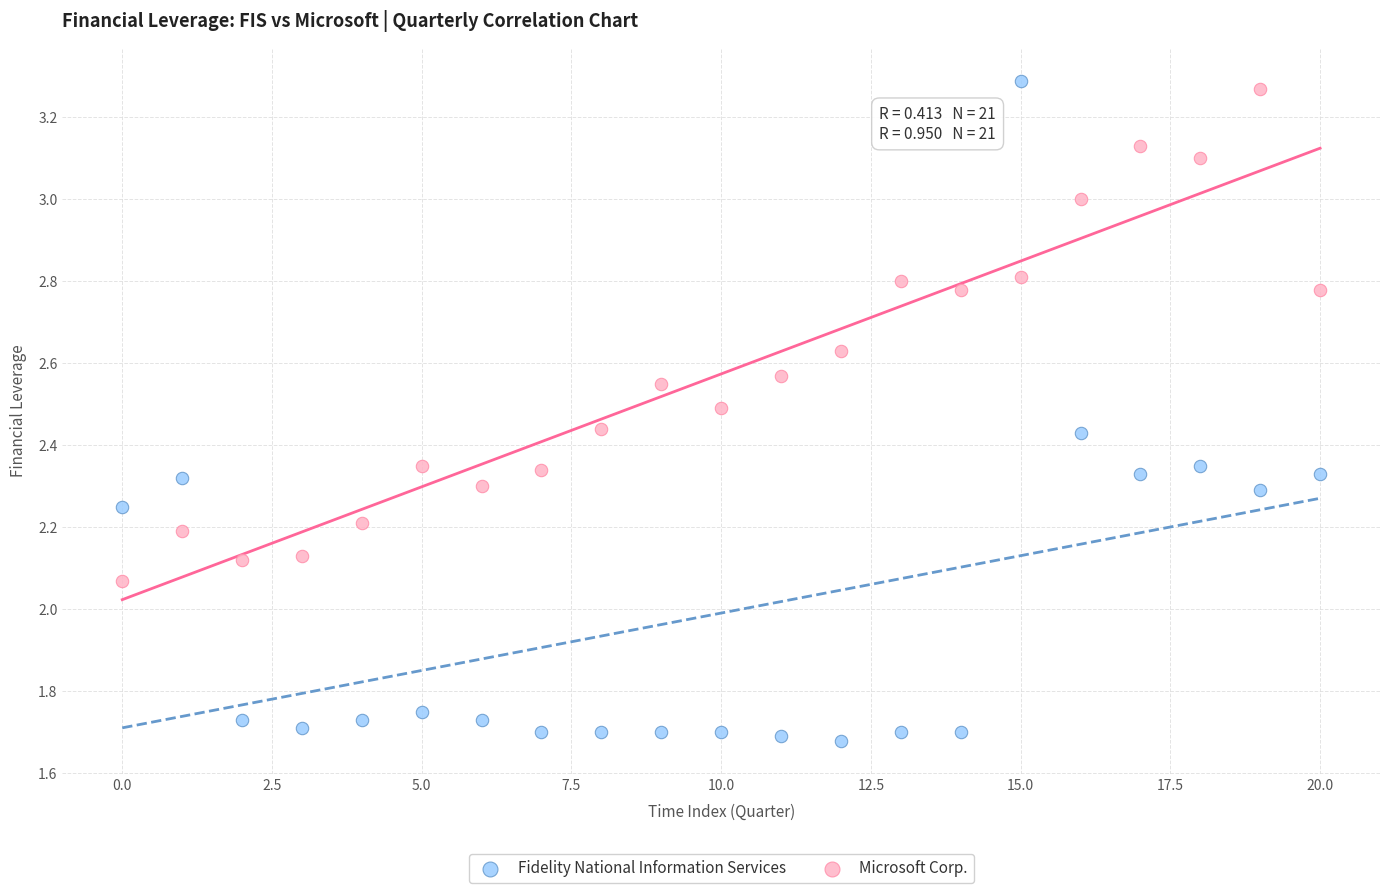

Which series has the largest Y range (max minus min)?

Fidelity National Information Services